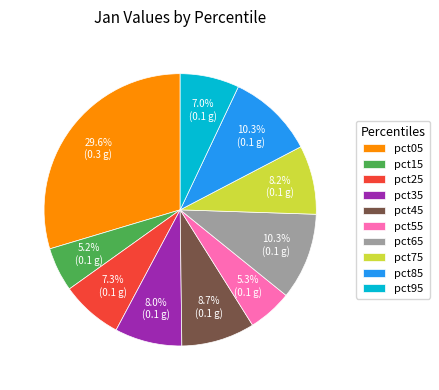

Do pct55 and pct65 together represent more than half of the pie?

No